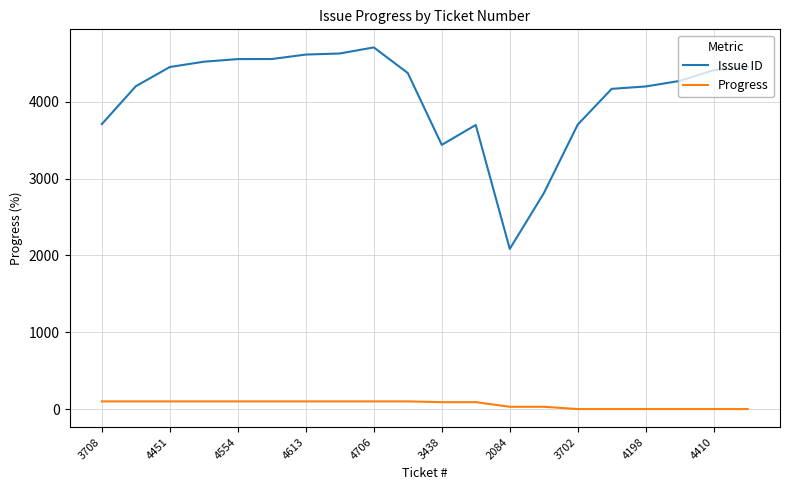

Which series has the largest range (max minus min)?

Issue ID